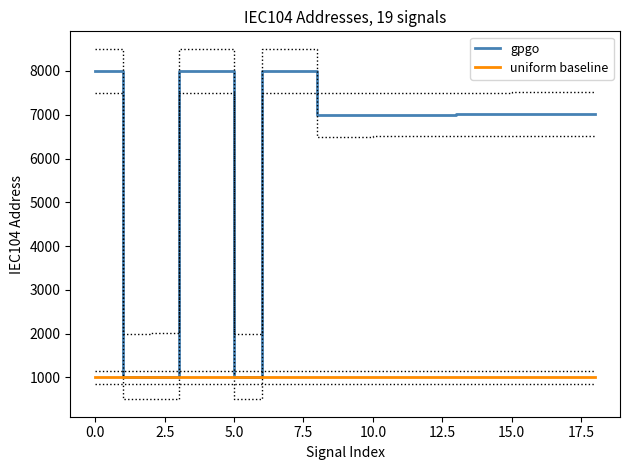

Which series has the widest spread of values?

gpgo